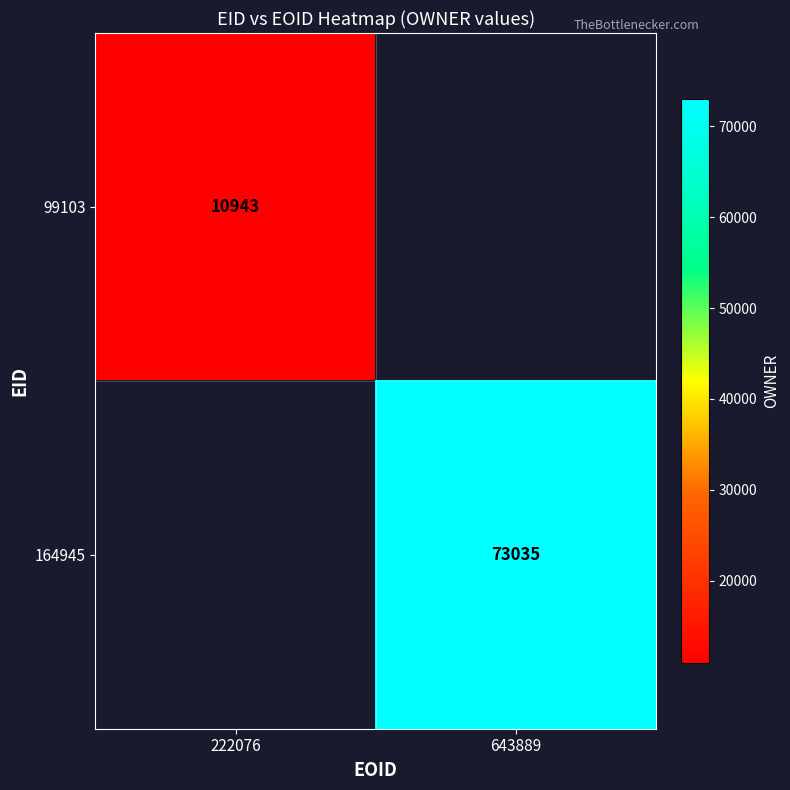

The value of 164945 at 643889 is 120910. True or false?

False